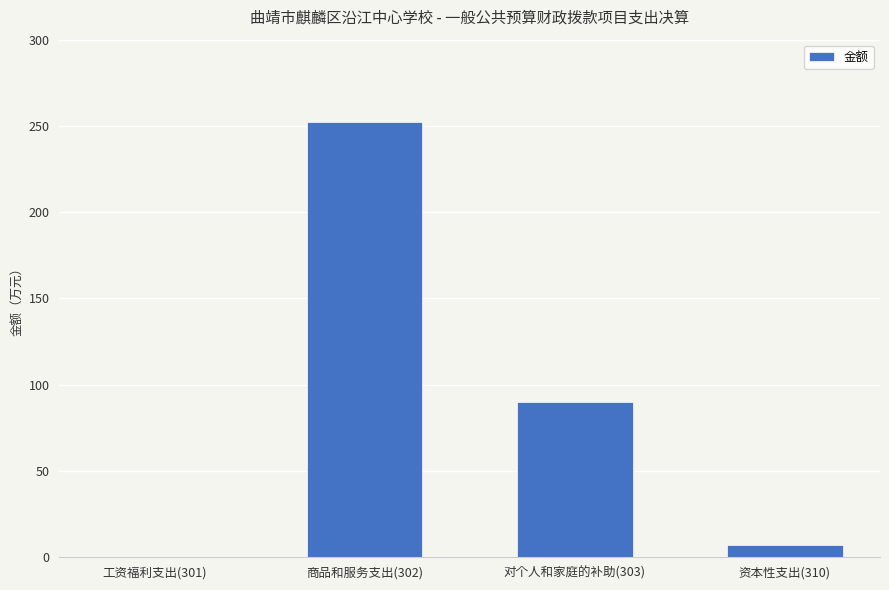

What is the change in value from 工资福利支出(301) to 资本性支出(310)?

+7.2